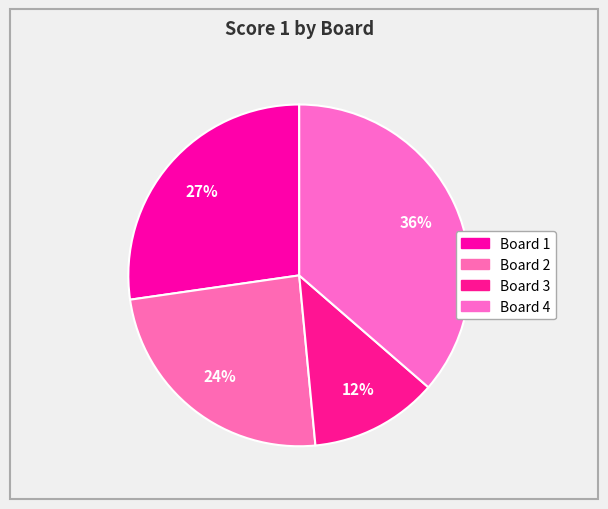

Count the number of slices in the pie.

4